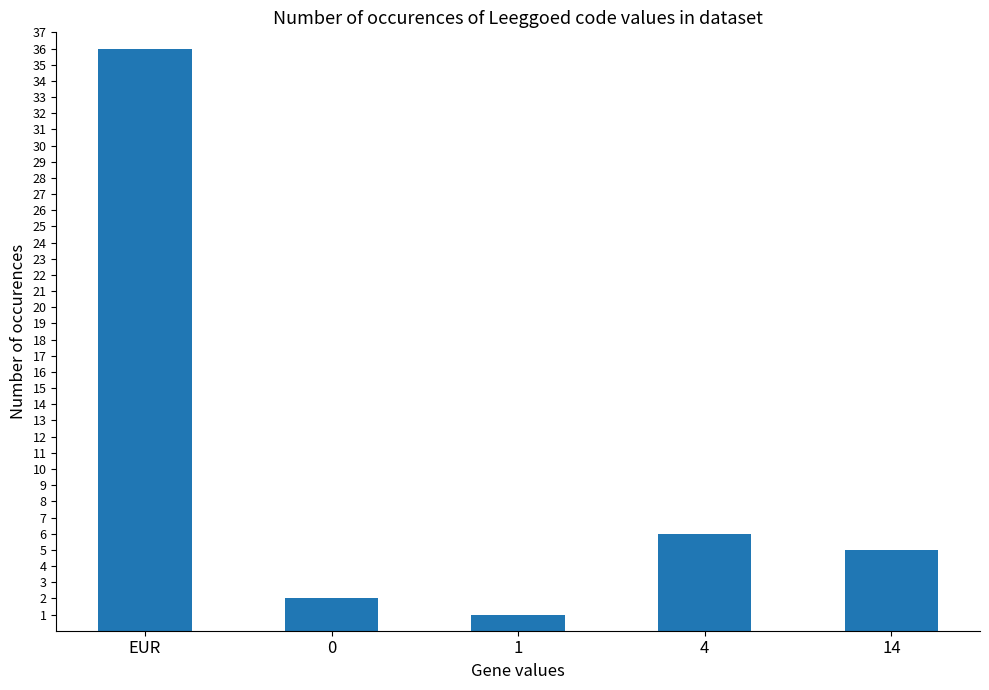

What is the average value?

10